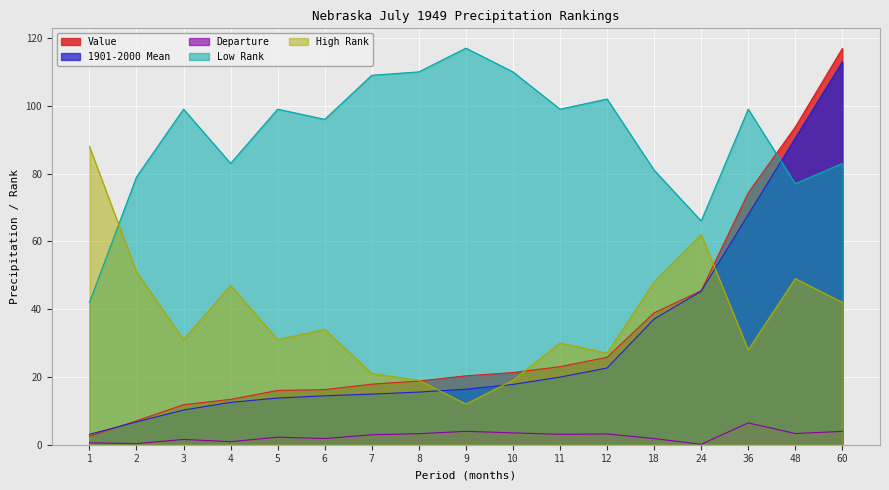

Is the value of Low Rank at 5 greater than the value of 1901-2000 Mean at 12?

Yes